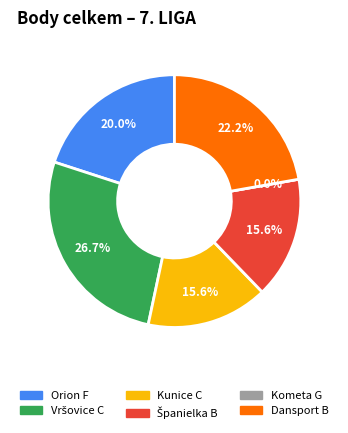

The Španielka B slice represents 16% of the pie. True or false?

True